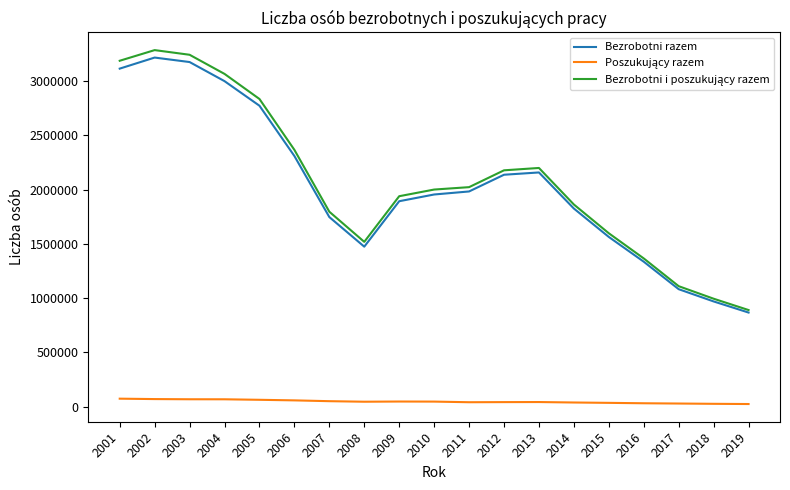

How many lines are shown in the chart?

3